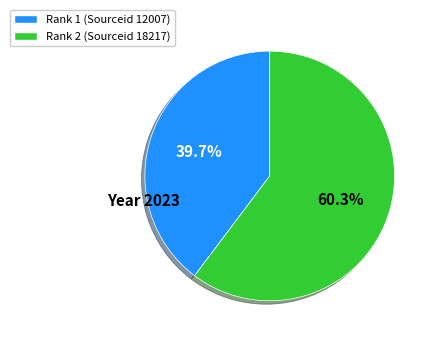

Is there any slice that represents more than half of the pie?

Yes